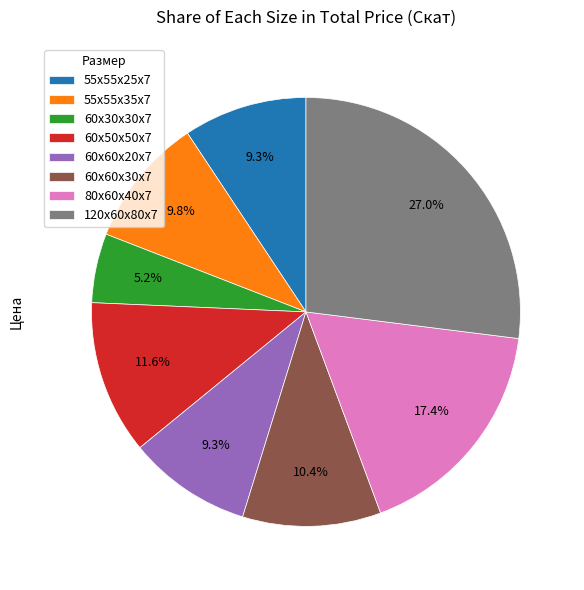

Does 55х55х25х7 account for over 50% of the chart?

No